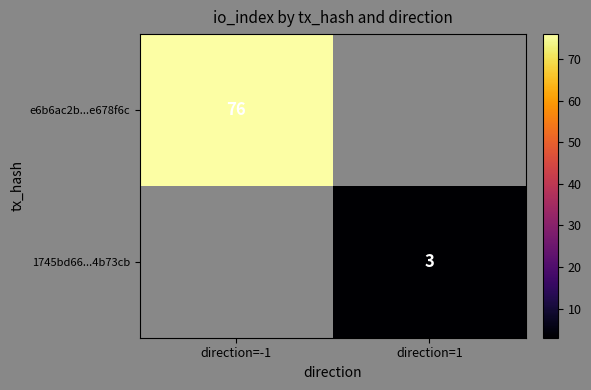

The value of 1745bd66...4b73cb at direction=1 is 4. True or false?

False